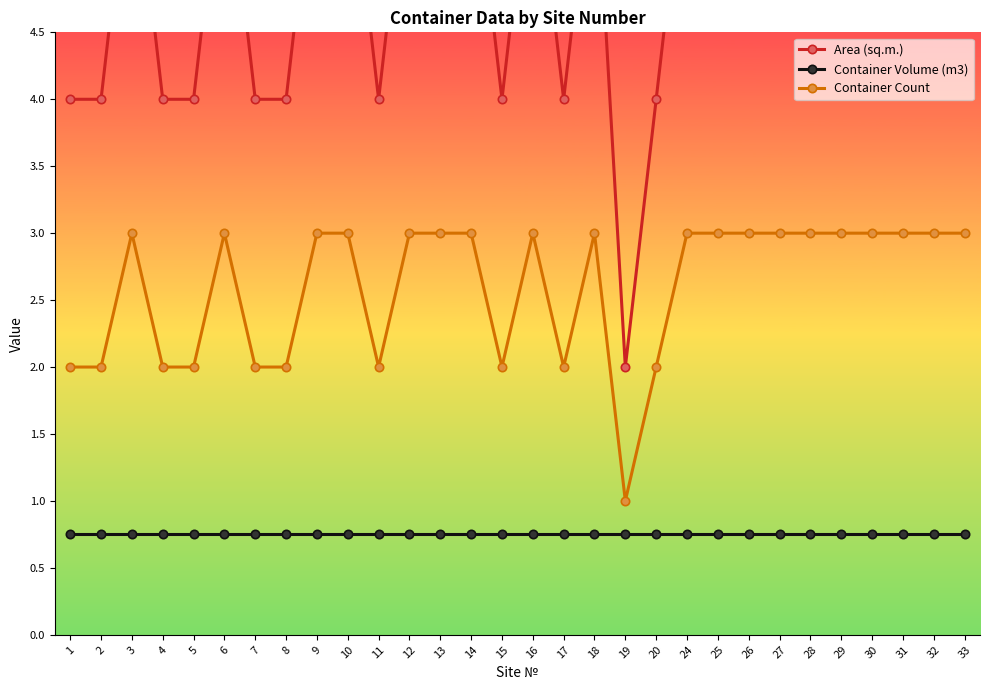

At which category does Area (sq.m.) reach its first local peak?

3